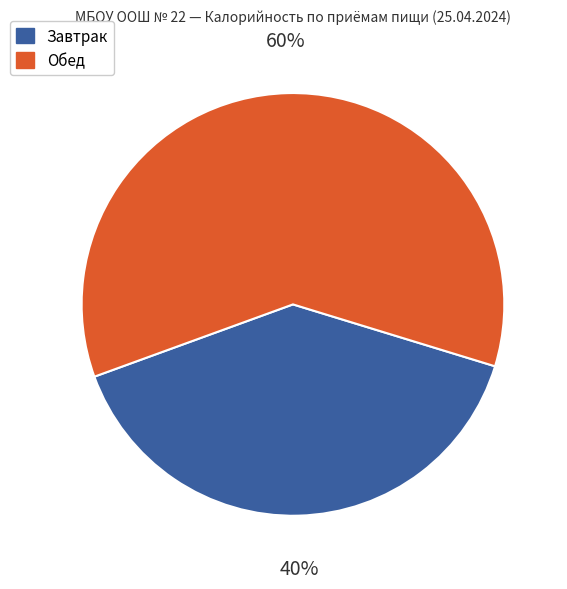

Which has a higher value, Обед or Завтрак?

Обед